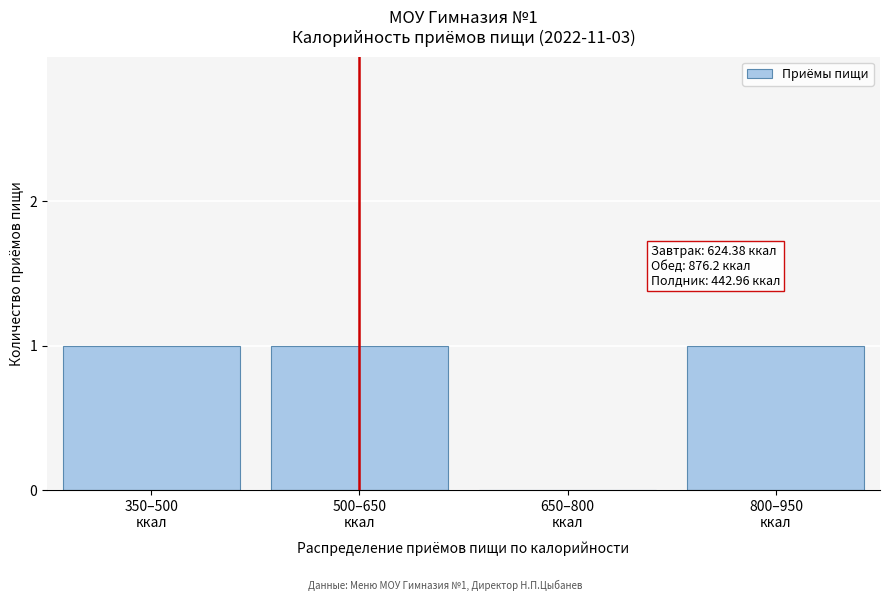

What is the sum of all values?

3